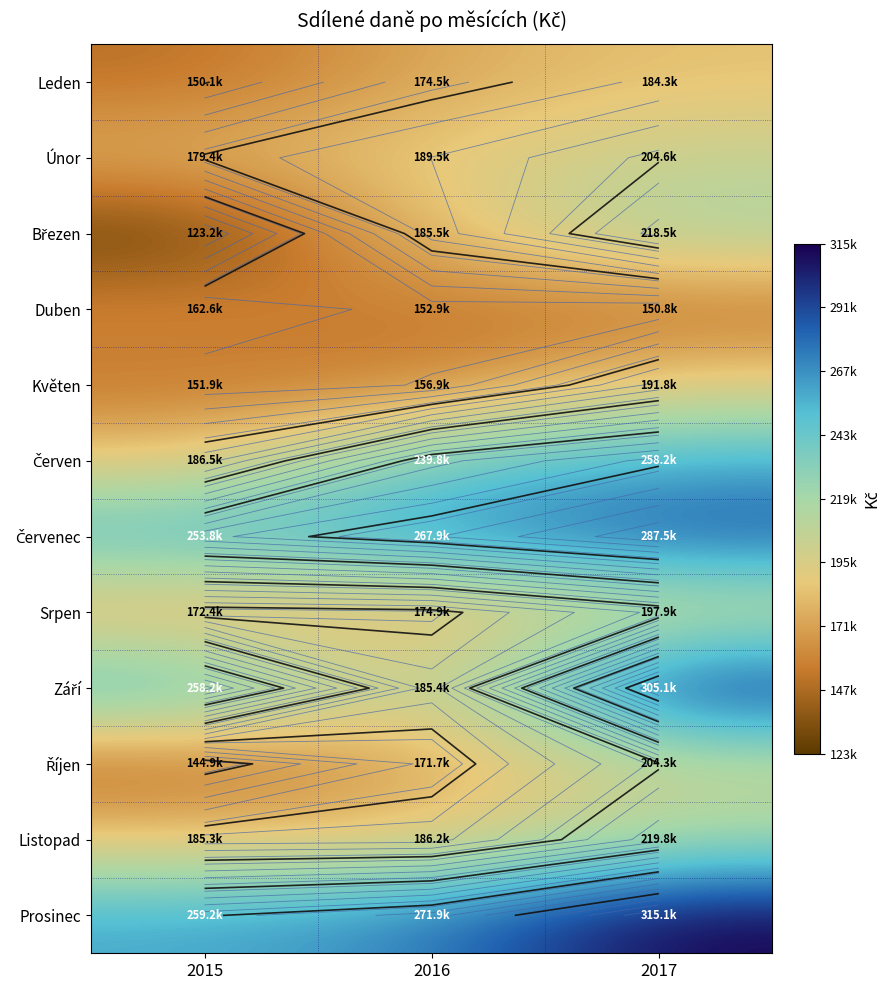

At which category is the sum across all series the highest?

2017